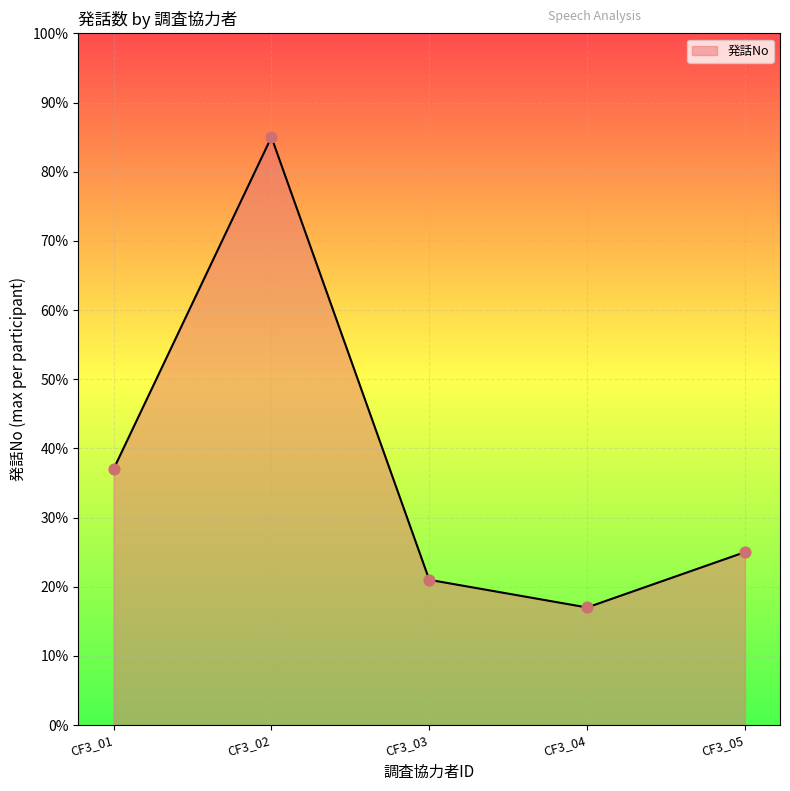

Approximately how many times larger is the value at CF3_05 compared to CF3_02?

0.3